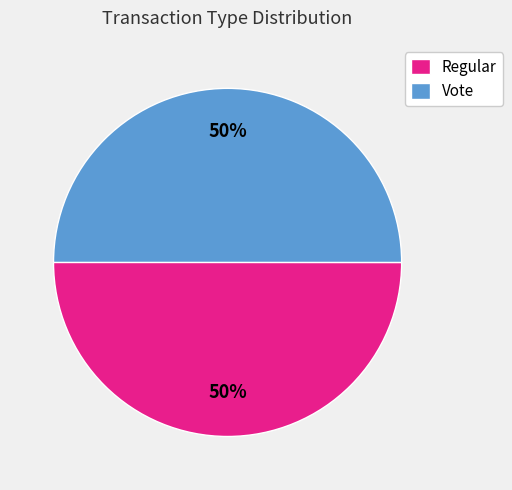

Approximately how many times larger is the value at Regular compared to Vote?

1.0